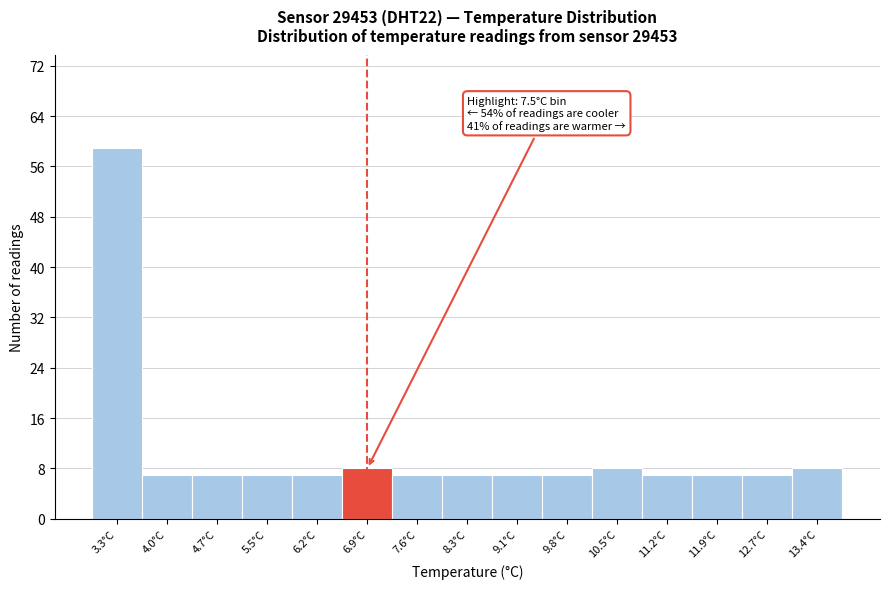

Reading left to right, what are all the values shown in this chart?

3.3°C=59	4.0°C=7	4.7°C=7	5.5°C=7	6.2°C=7	6.9°C=8	7.6°C=7	8.3°C=7	9.1°C=7	9.8°C=7	10.5°C=8	11.2°C=7	11.9°C=7	12.7°C=7	13.4°C=8